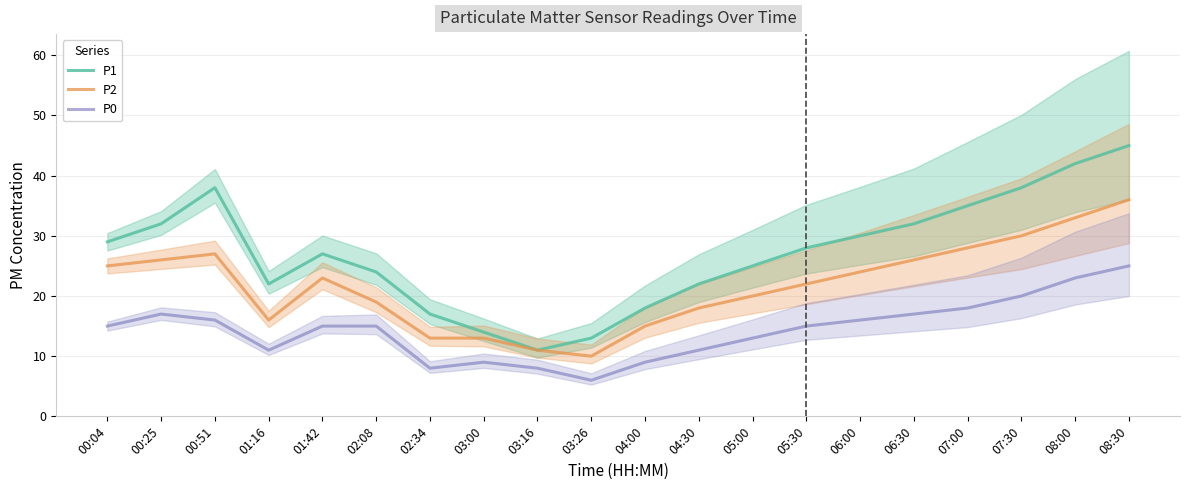

Reading left to right, list all the values displayed in this chart.

P1: 29	32	38	22	27	24	17	14	11	13	18	22	25	28	30	32	35	38	42	45
P2: 25	26	27	16	23	19	13	13	11	10	15	18	20	22	24	26	28	30	33	36
P0: 15	17	16	11	15	15	8	9	8	6	9	11	13	15	16	17	18	20	23	25